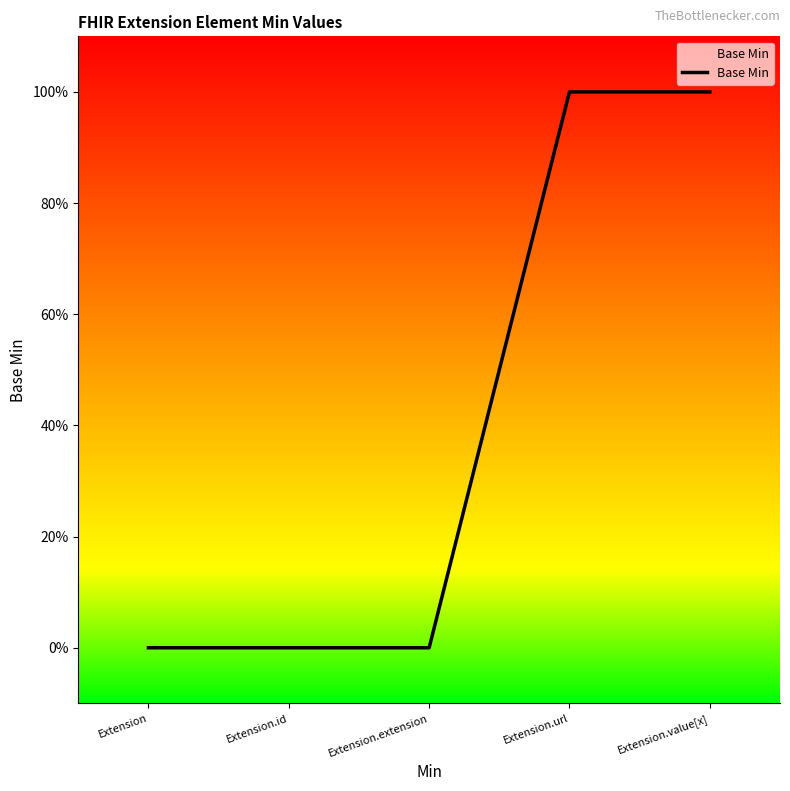

What is the label of the 4th point from the right?

Extension.id